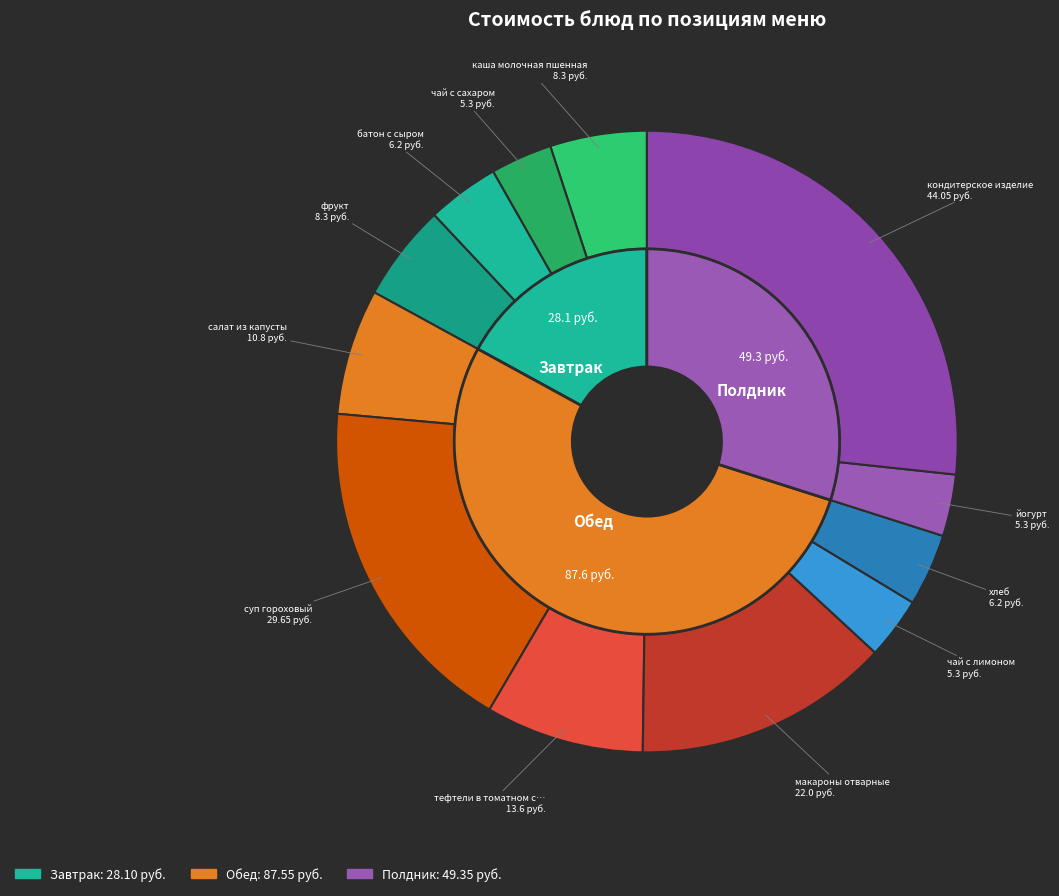

What is the ratio of the value at салат из капусты to the value at макароны отварные?

0.5